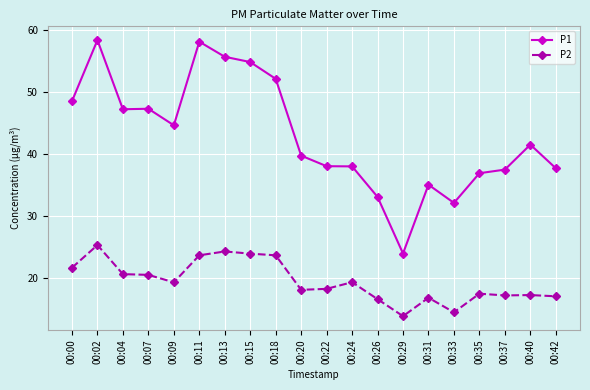

At 00:26, list the series in order from smallest to largest.

P2, P1